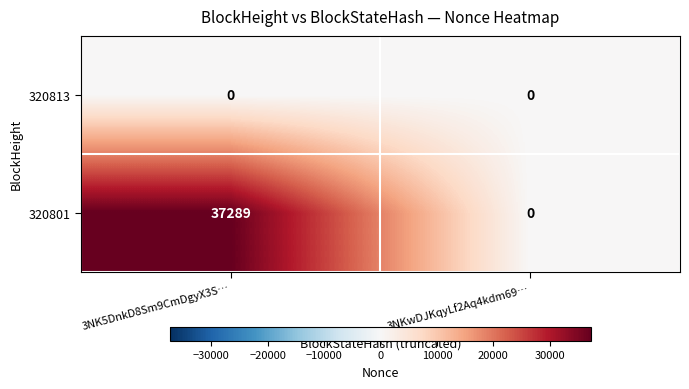

Reading left to right, list all the values displayed in this chart.

320813: 3NK5DnkD8Sm9CmDgyX3S…=0	3NKwDJKqyLf2Aq4kdm69…=0
320801: 3NK5DnkD8Sm9CmDgyX3S…=37289	3NKwDJKqyLf2Aq4kdm69…=0